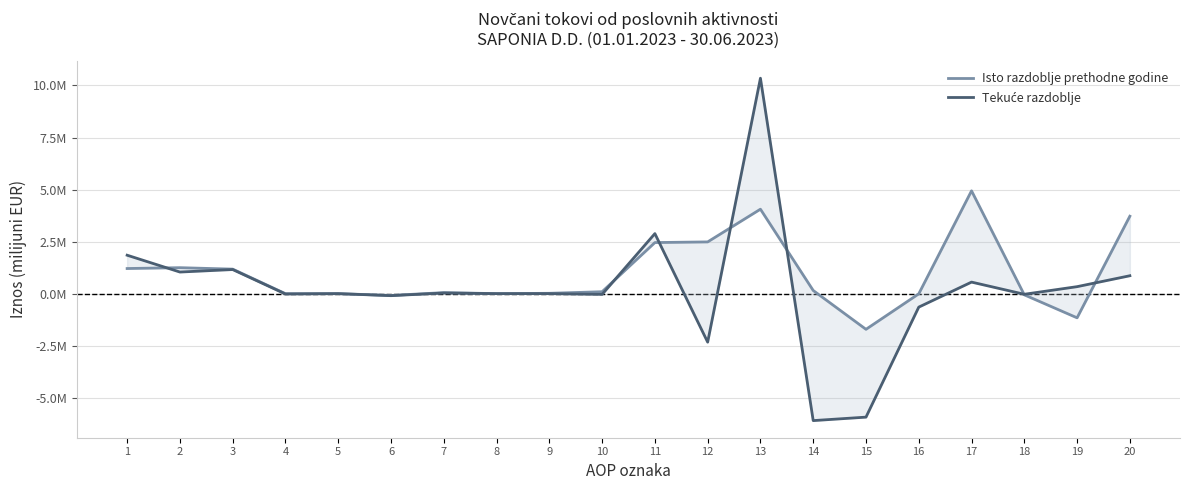

At which label is Isto razdoblje prethodne godine closest to 1?

3